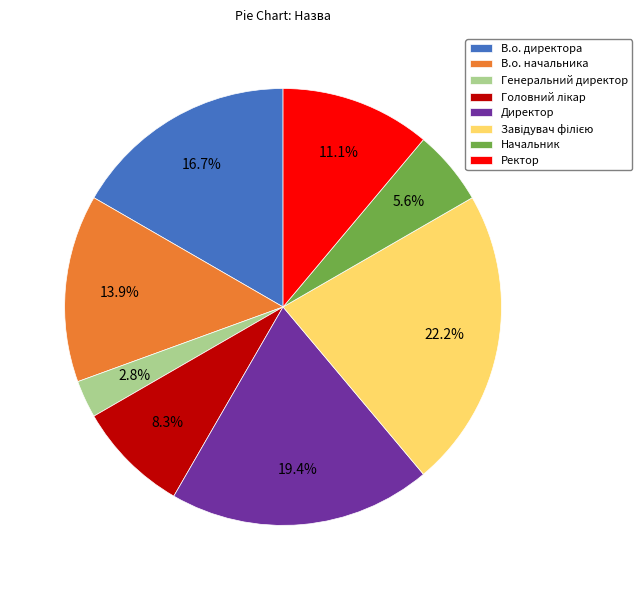

Which slice is the smallest?

Генеральний директор